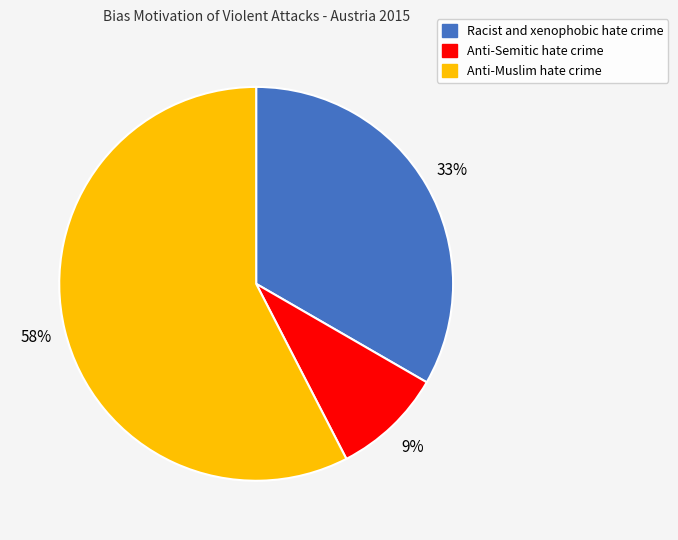

To the nearest percent, what portion does Racist and xenophobic hate crime represent?

33%